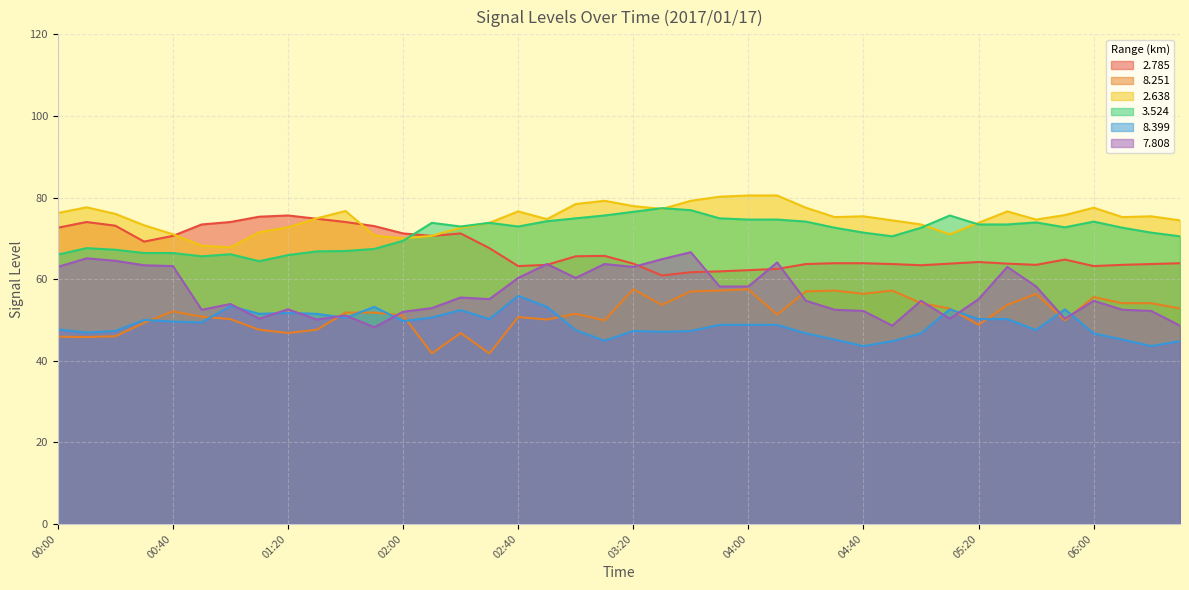

True or false:   2.638 has more than 2 points higher than both neighbors.

True